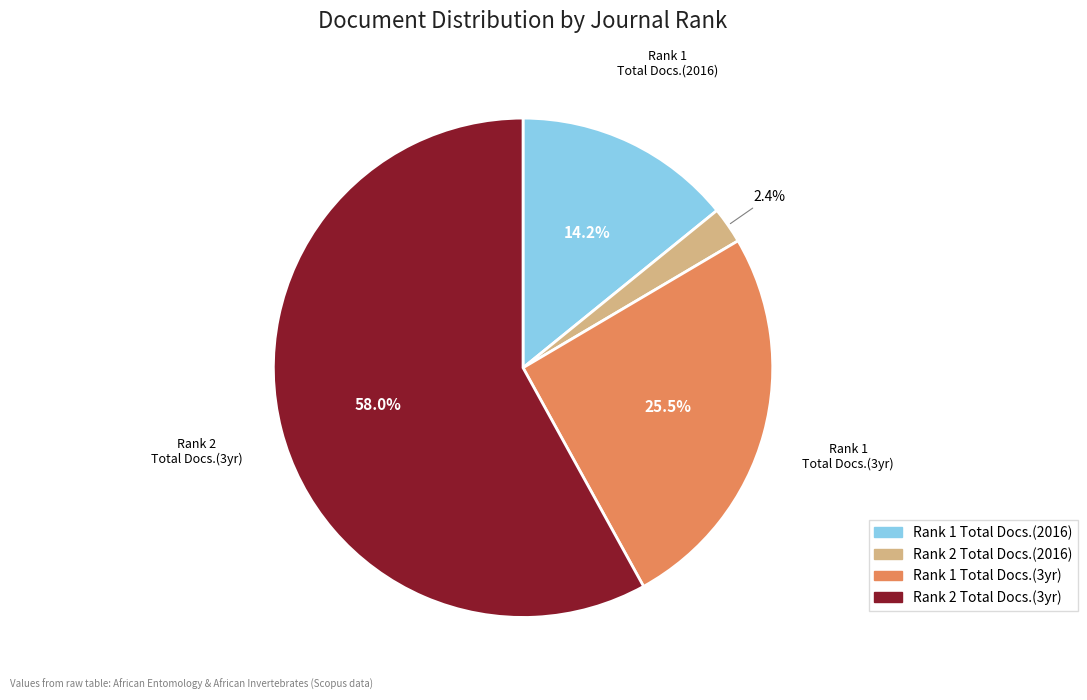

Which slice is the largest?

Rank 2 Total Docs.(3yr)